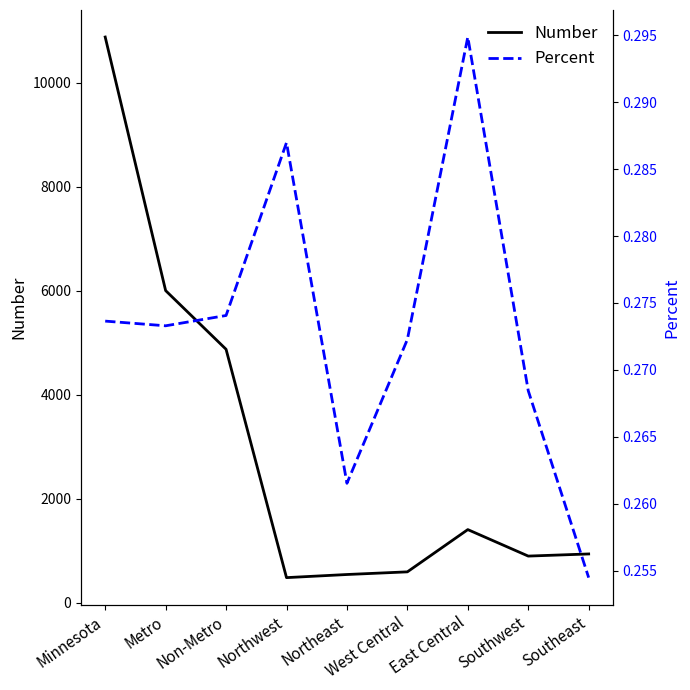

True or false: Percent and Number intersect in this chart.

False